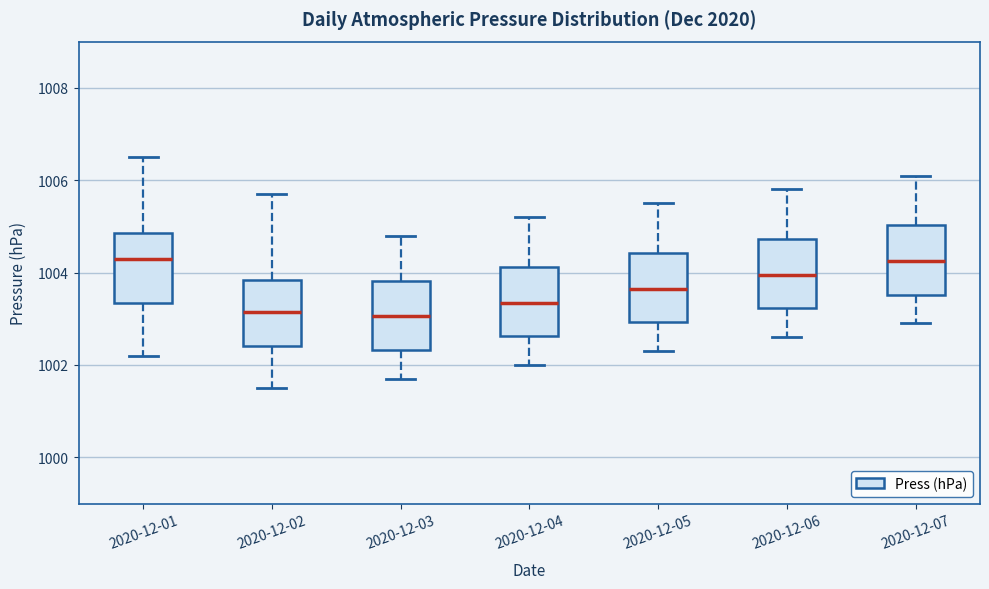

Where is the upper edge of the box for 2020-12-05 on the y-axis? The values are not printed on the chart, so give them approximately, as read against the axis.

1004.4